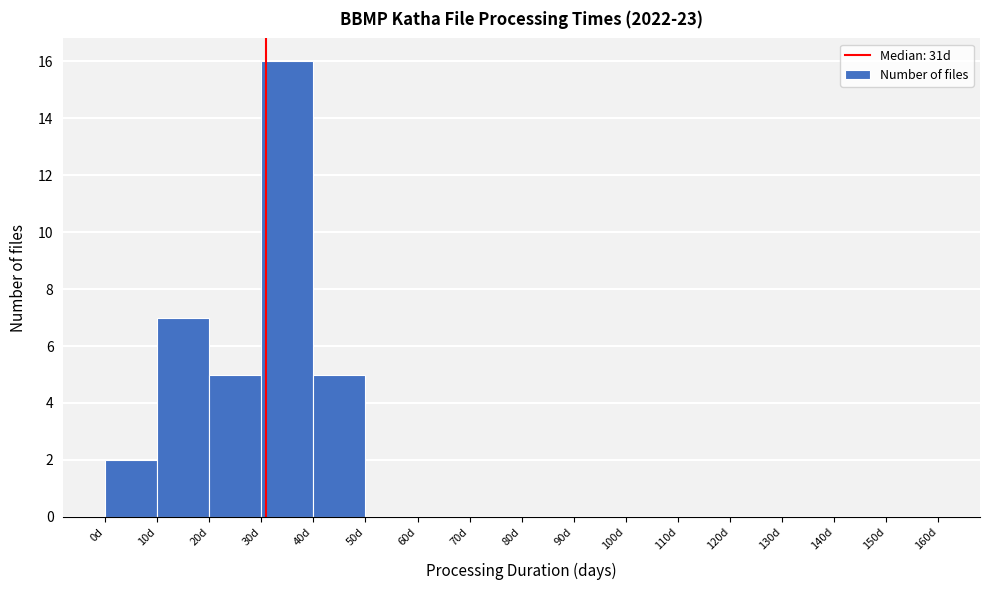

What is the height of the bar covering 10 to 20 on the x-axis? The values are not printed on the chart, so give them approximately, as read against the axis.

7